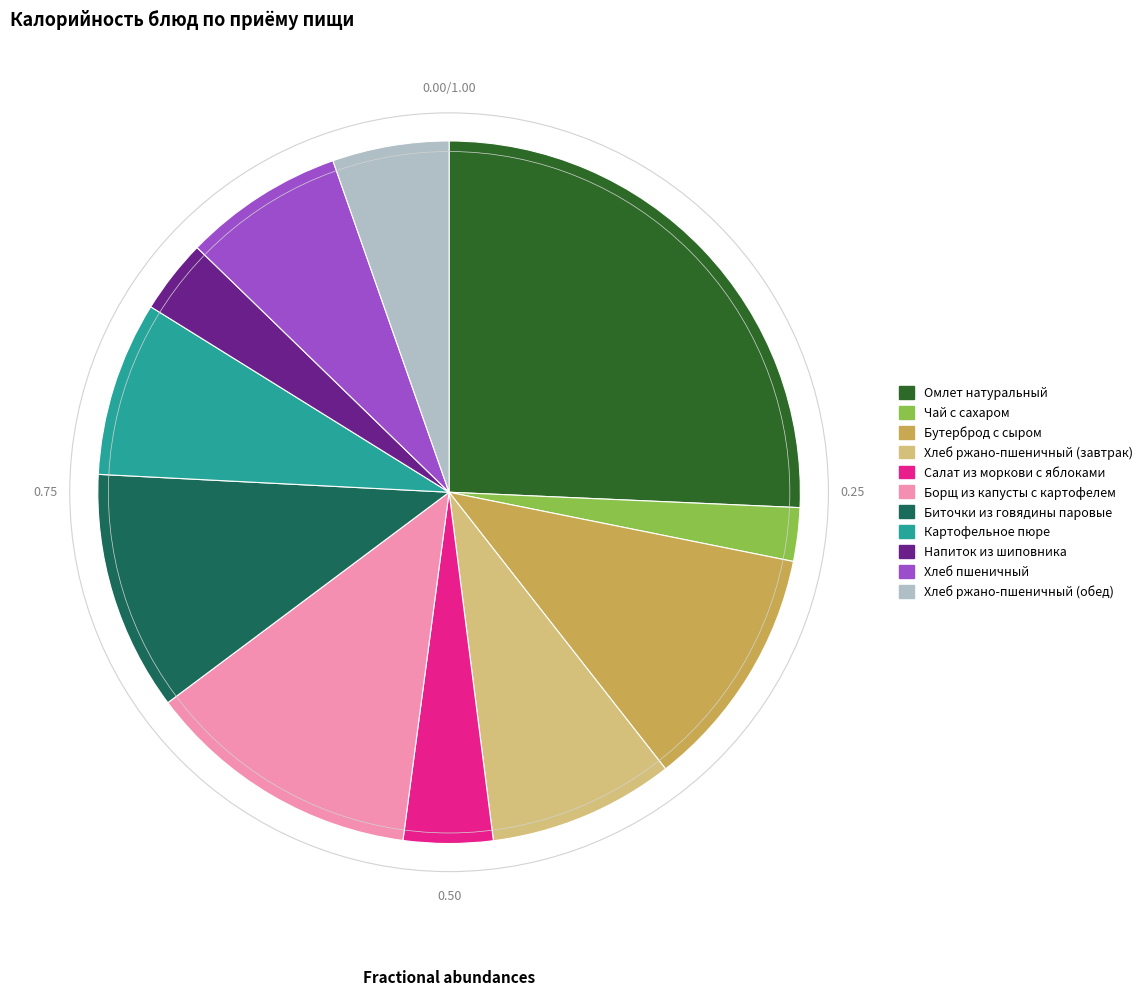

What is the ratio of the value at Борщ из капусты с картофелем to the value at Омлет натуральный?

0.5